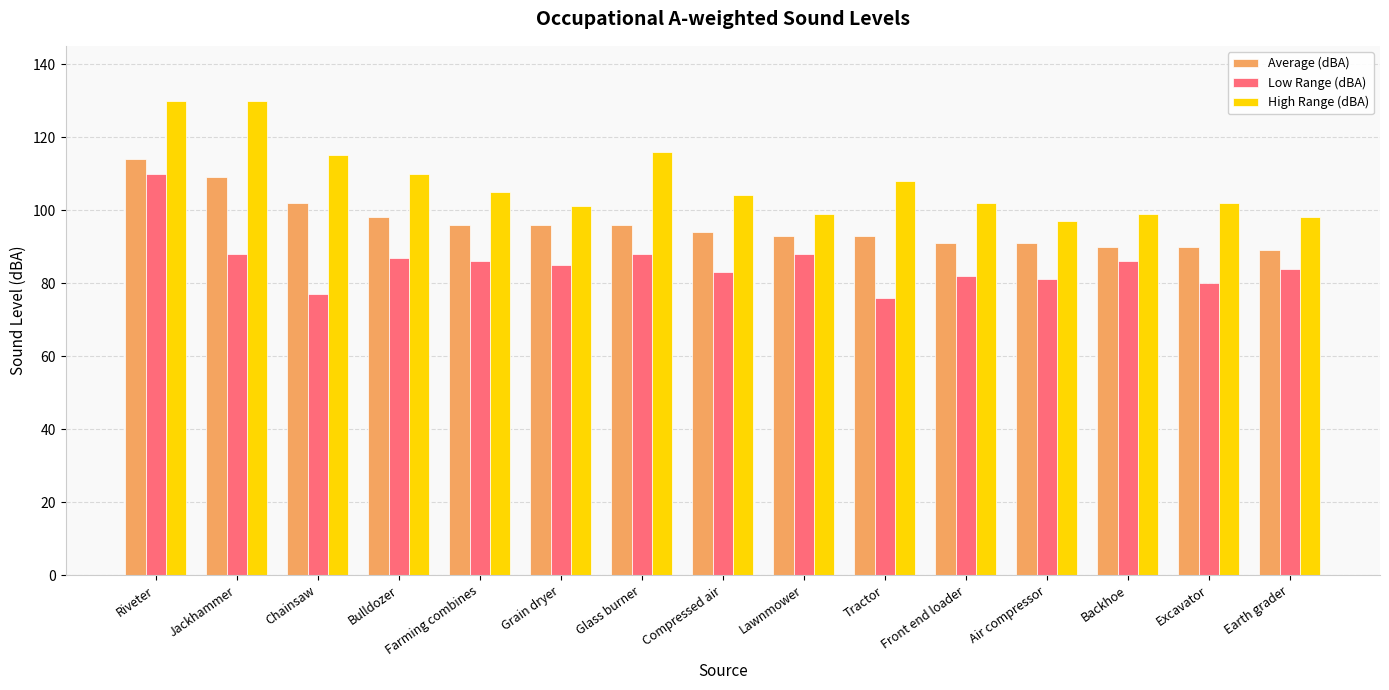

Count the number of data series in this chart.

3